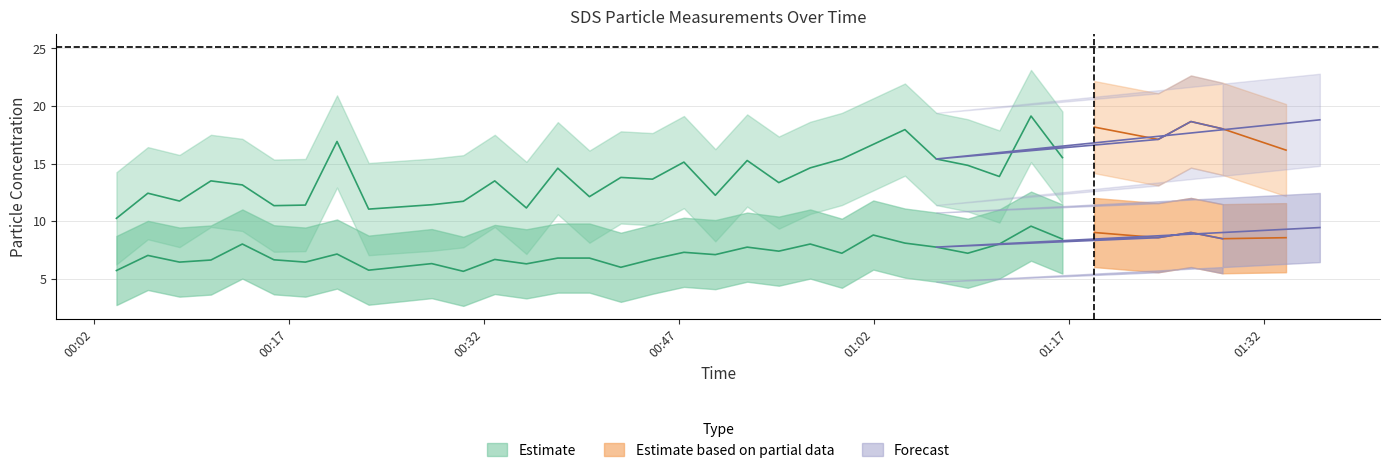

What is the greatest value displayed?

23.1